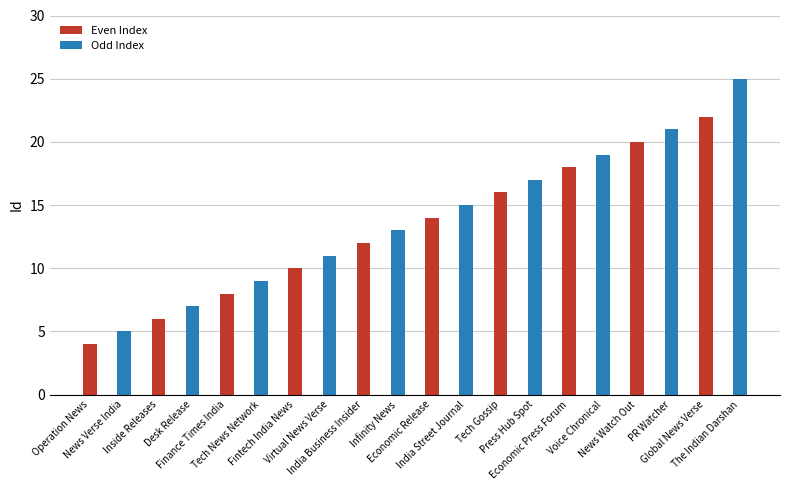

At which category does the chart reach its minimum across all series?

Operation News